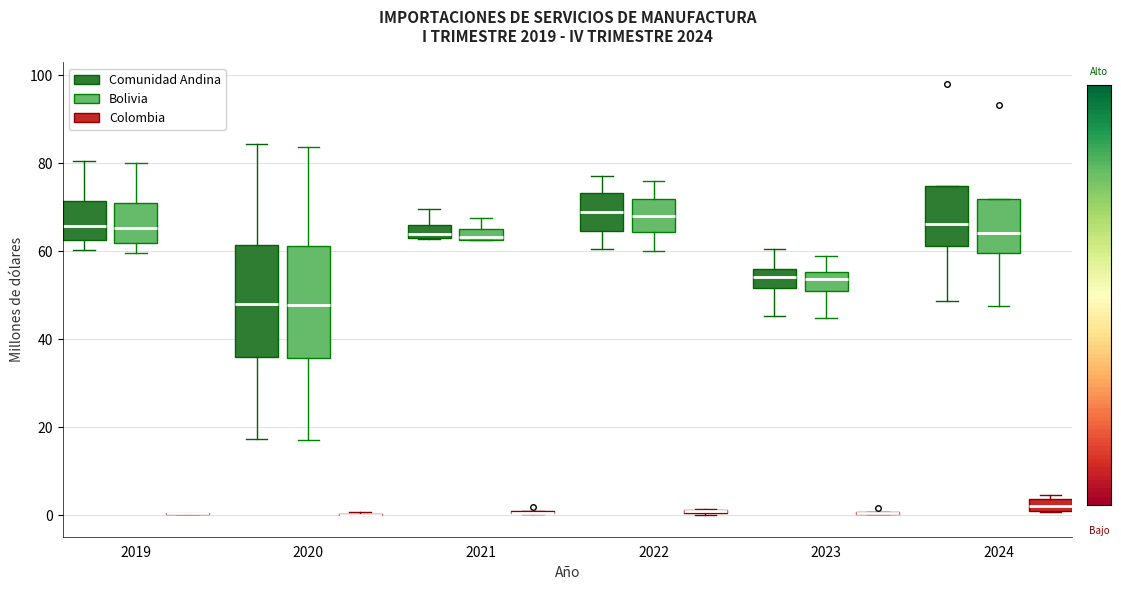

Where does the median line of the box for 2019 (Comunidad Andina) sit on the y-axis? The values are not printed on the chart, so give them approximately, as read against the axis.

66